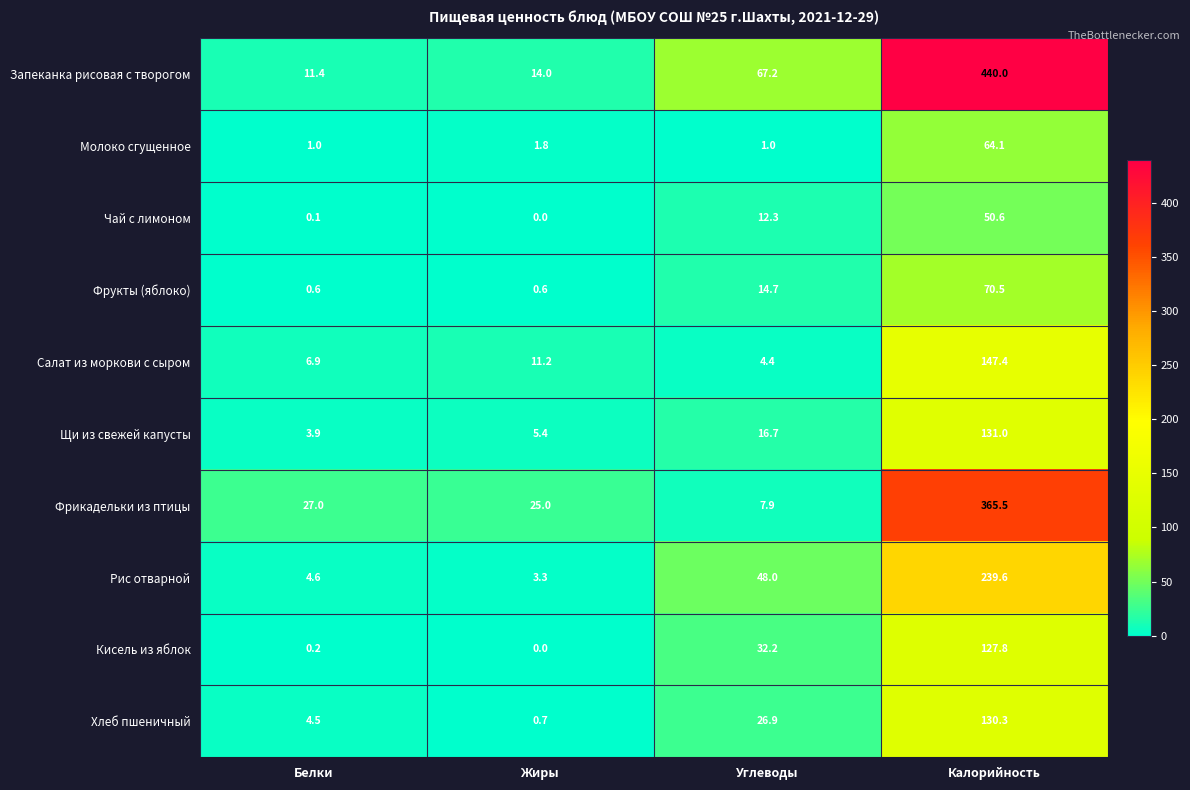

At which category does the chart reach its peak across all series?

Калорийность